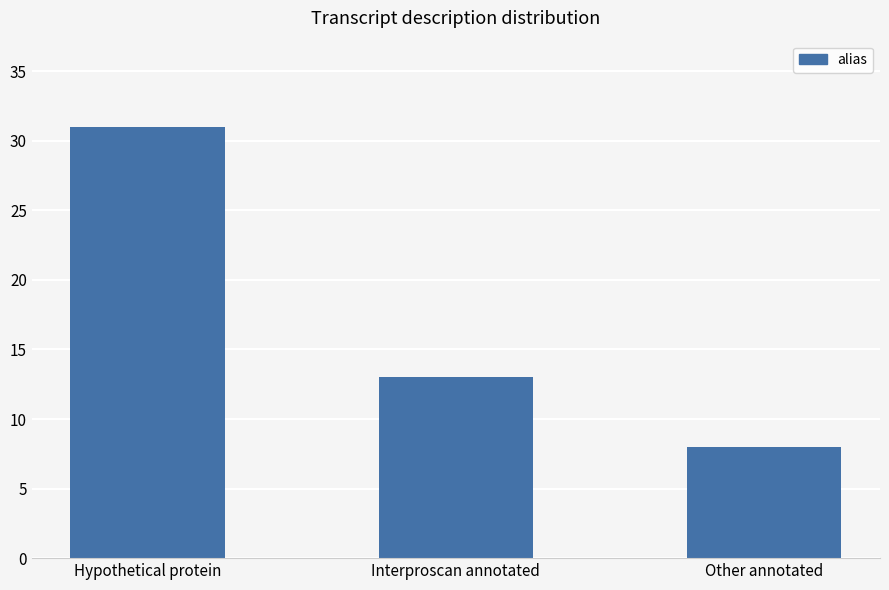

Rank the categories by value from highest to lowest.

Hypothetical protein, Interproscan annotated, Other annotated